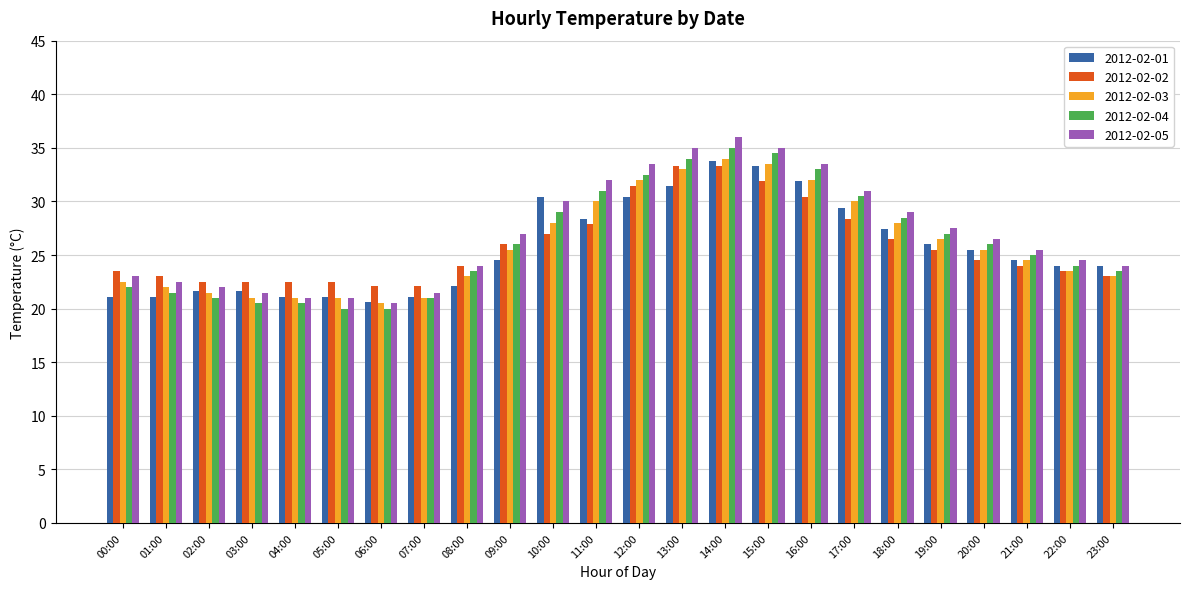

Does the chart contain stacked bars?

No